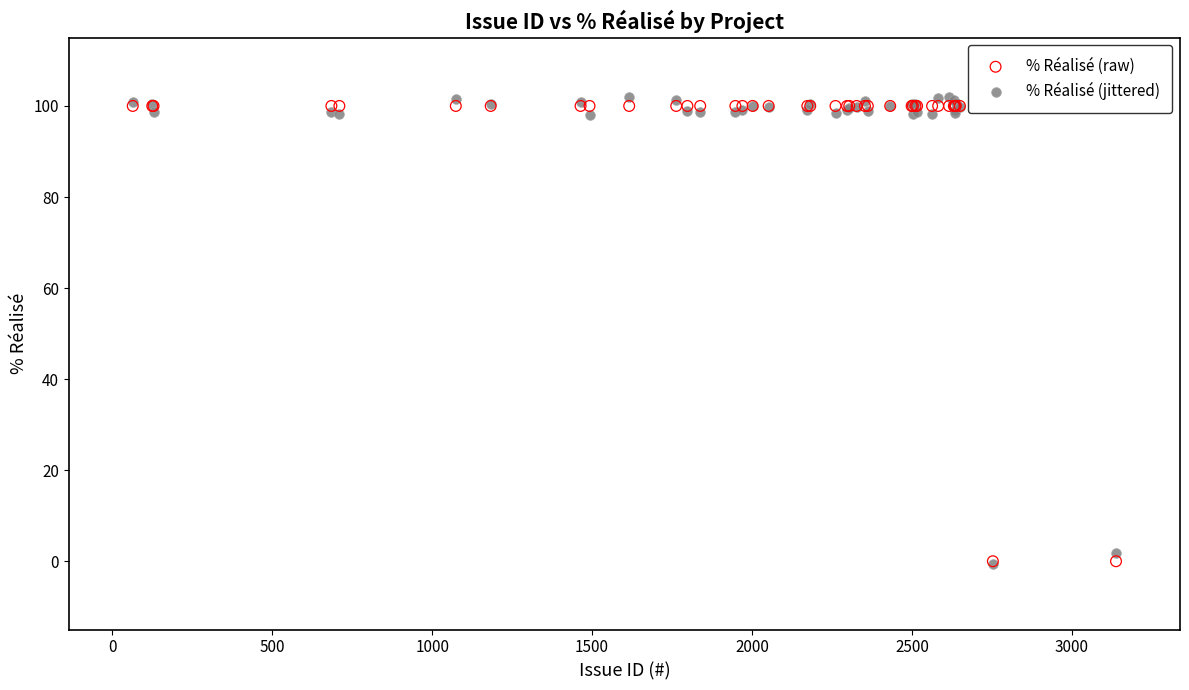

Which series reaches the maximum Y coordinate?

% Réalisé (jittered)